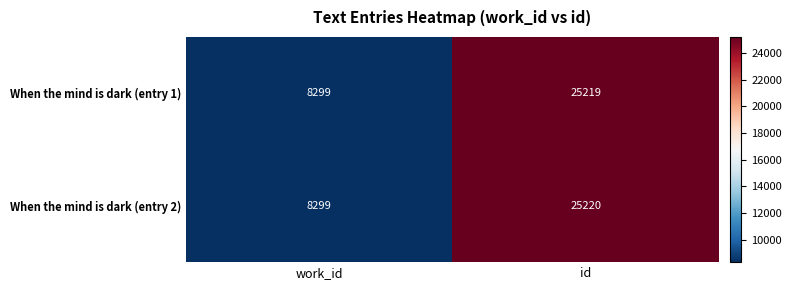

What is the smallest value displayed?

8299